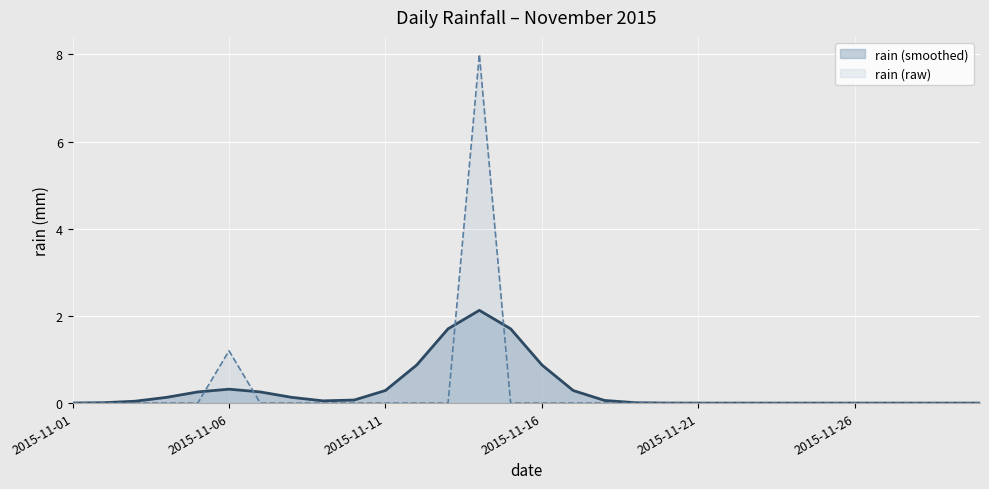

How many interior local peaks (higher than both neighbors) does the data have?

2